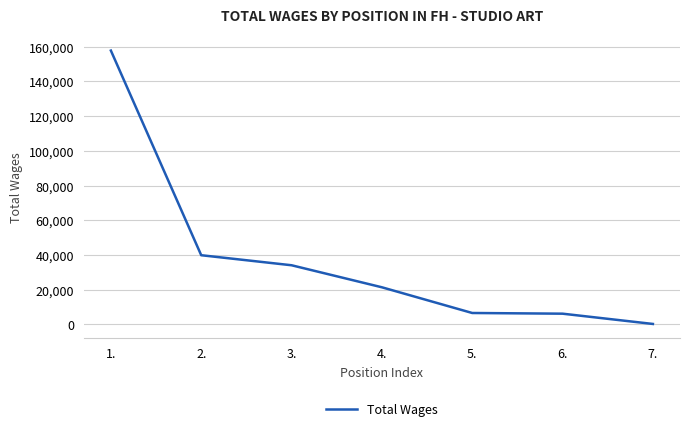

Count the number of data series in this chart.

1